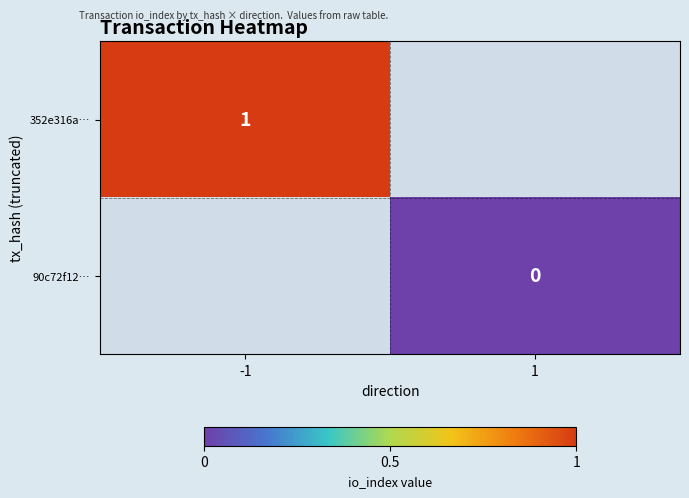

The value of 352e316a… at -1 is 1.8. True or false?

False